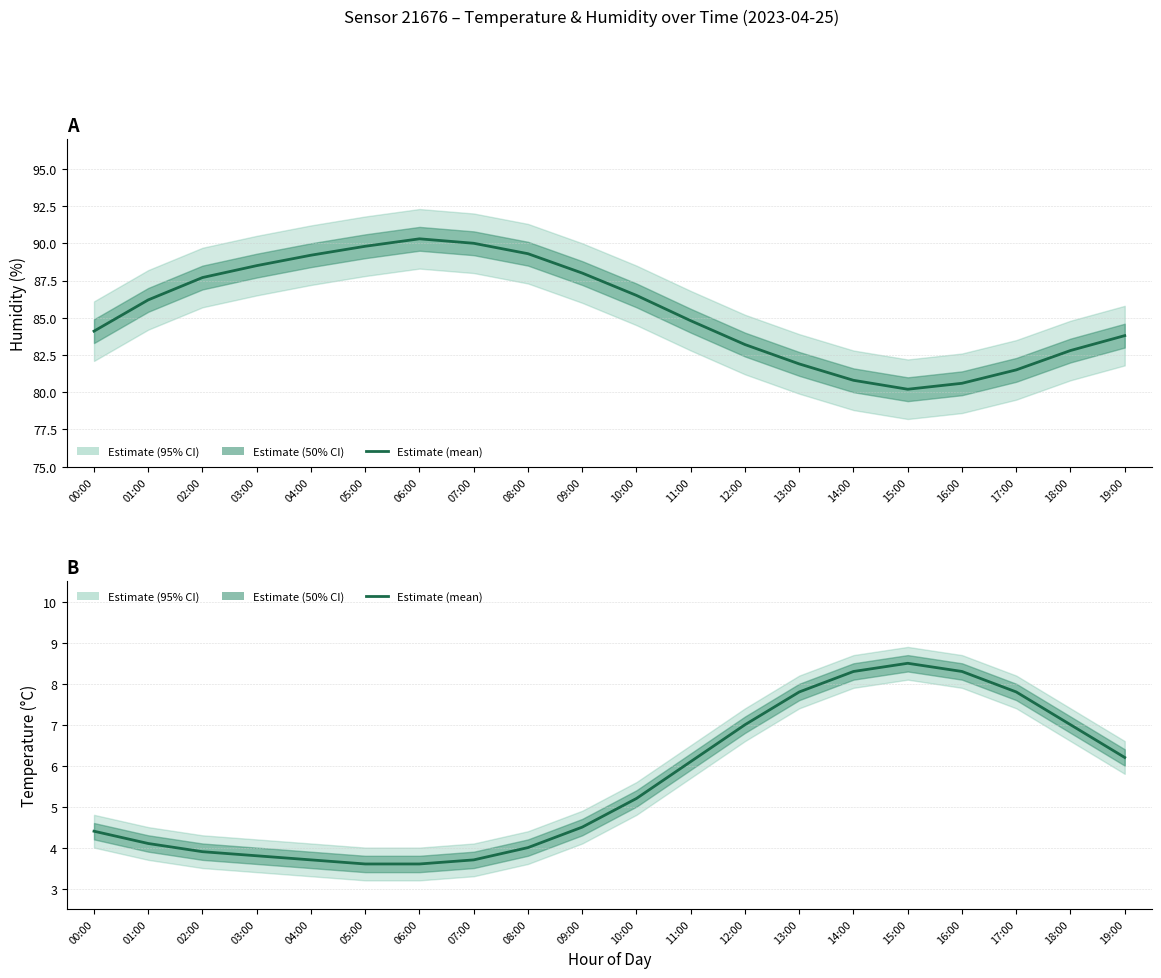

The chart shows a value of 7.0 at 12:00. True or false?

True